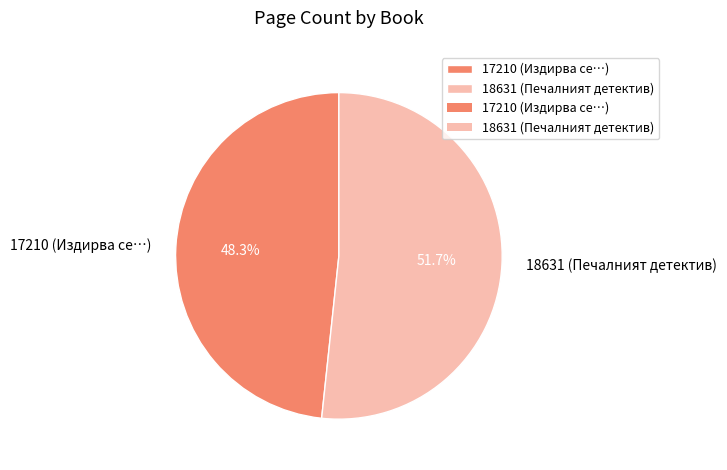

Is there any slice that represents more than half of the pie?

Yes